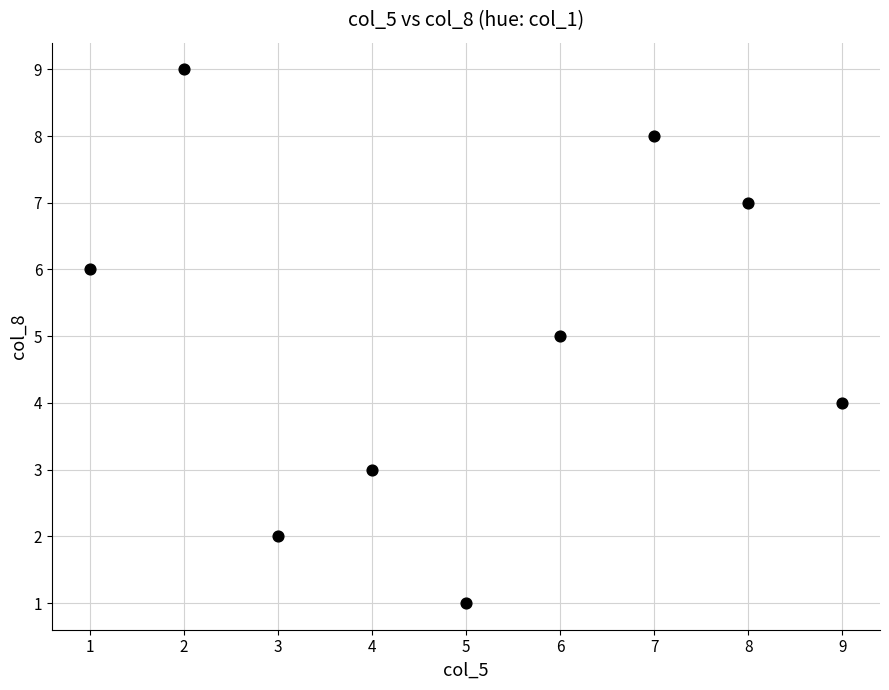

What is the range of X values (max minus min)?

8